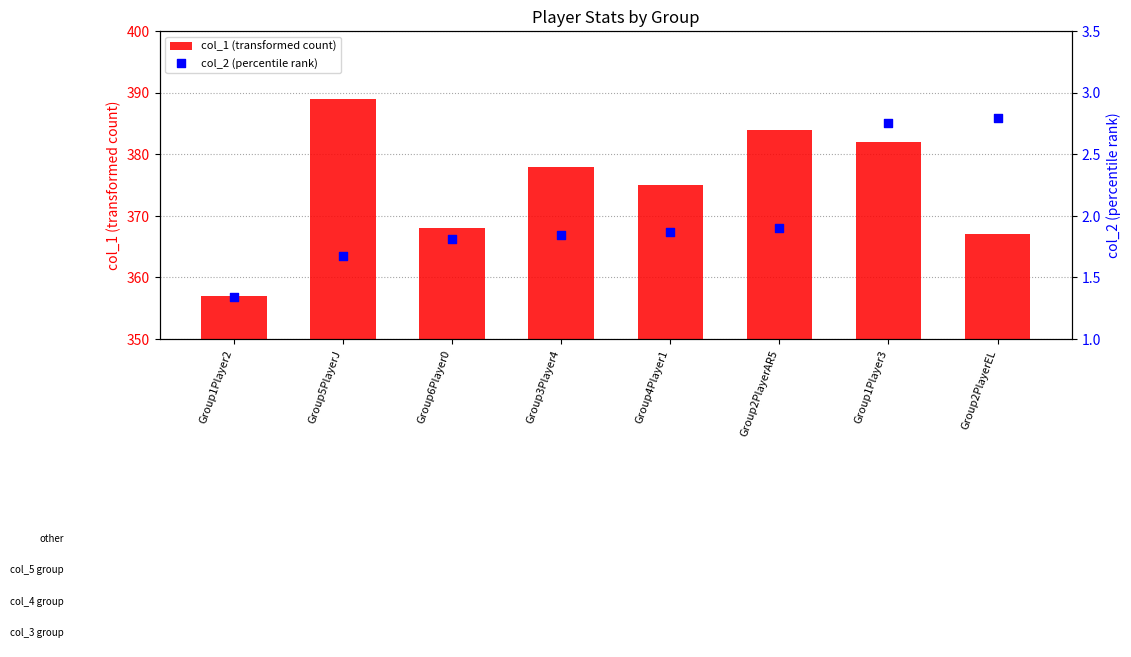

What are all the series names shown in the legend?

col_1 (transformed count), col_2 (percentile rank)